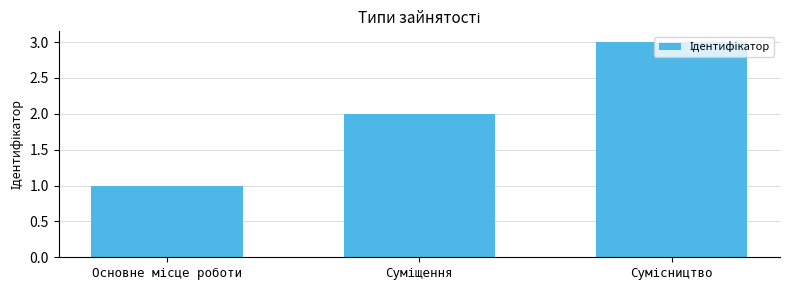

Are the bars horizontal?

No